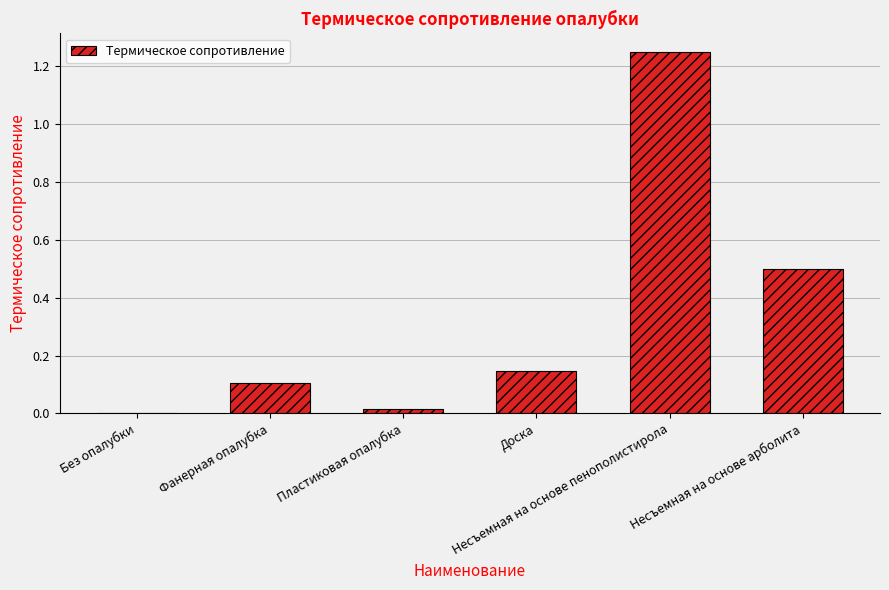

What is the sum of all values?

2.0